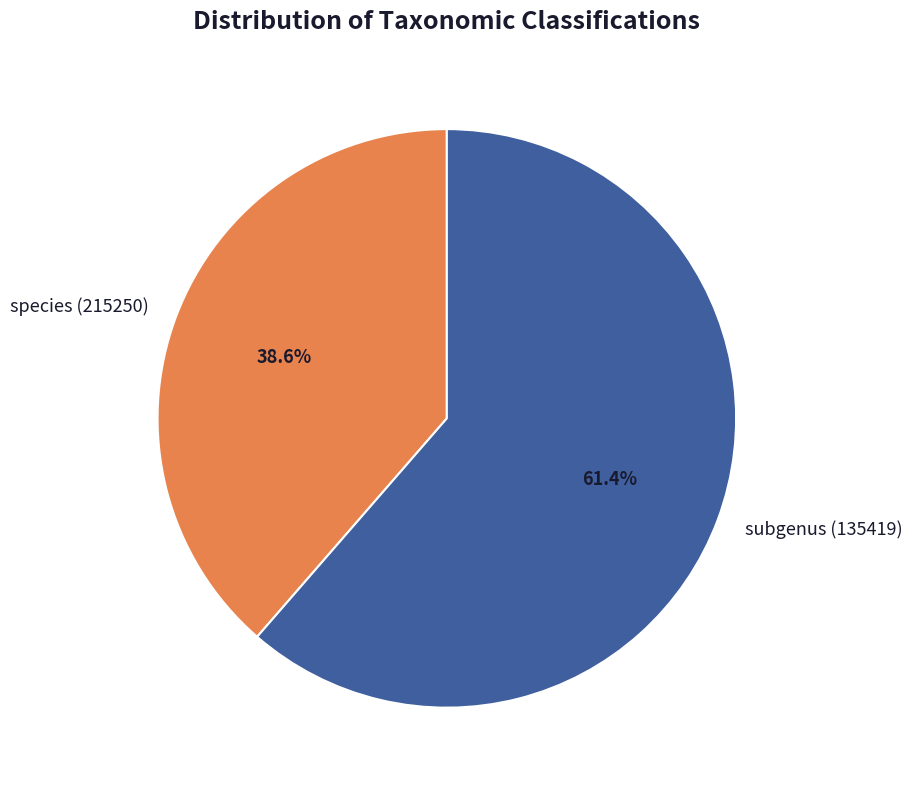

How many segments does this pie chart have?

2